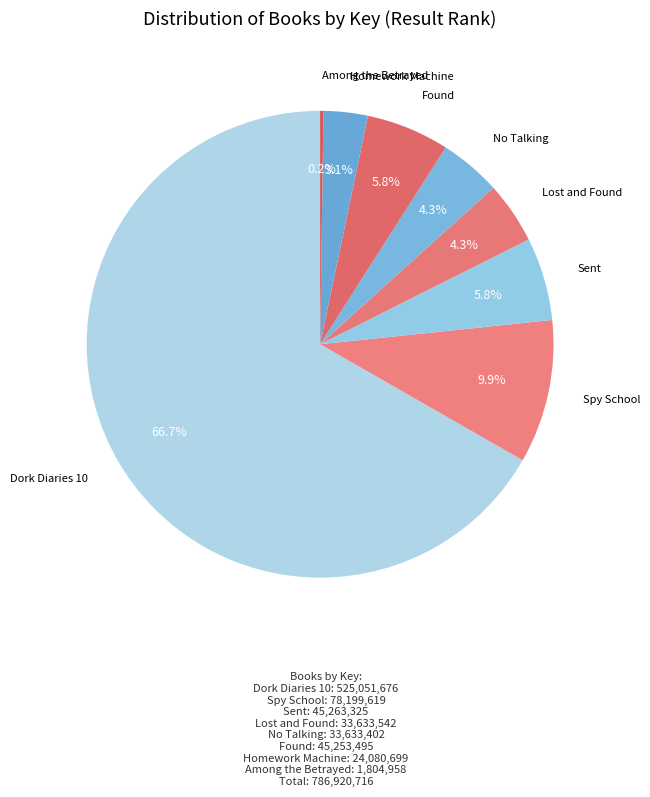

What is the largest slice in the pie chart?

Dork Diaries 10